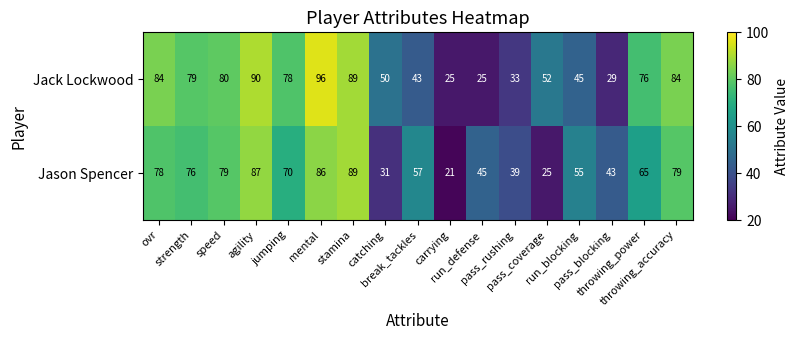

How many data points does each series have?

17